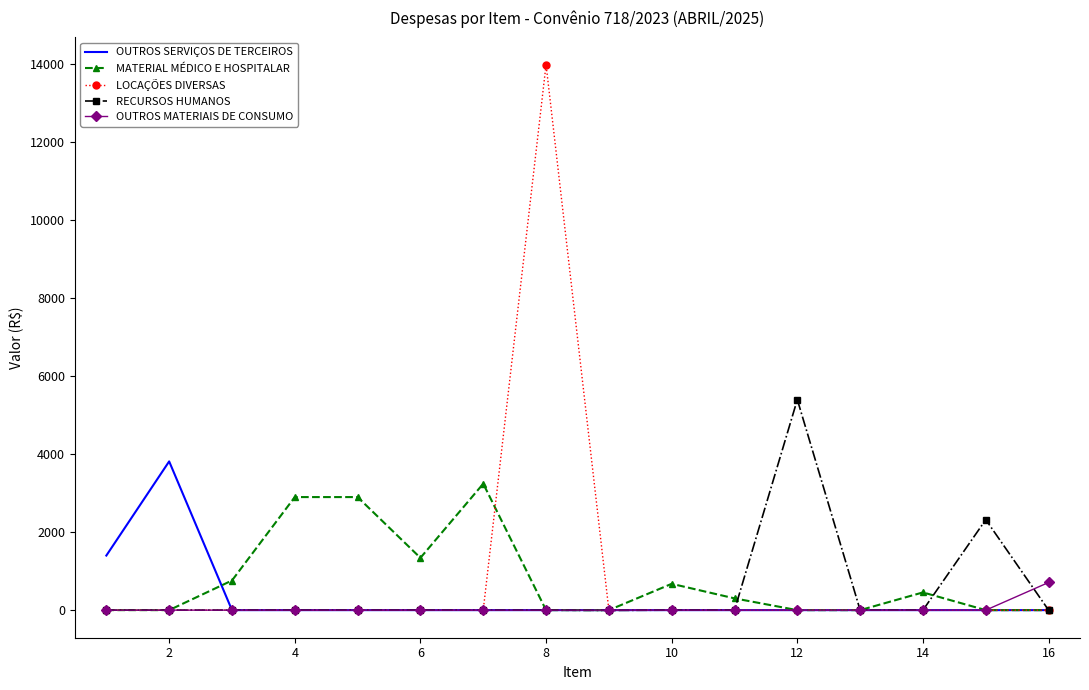

What is the maximum value for LOCAÇÕES DIVERSAS?

13991.0